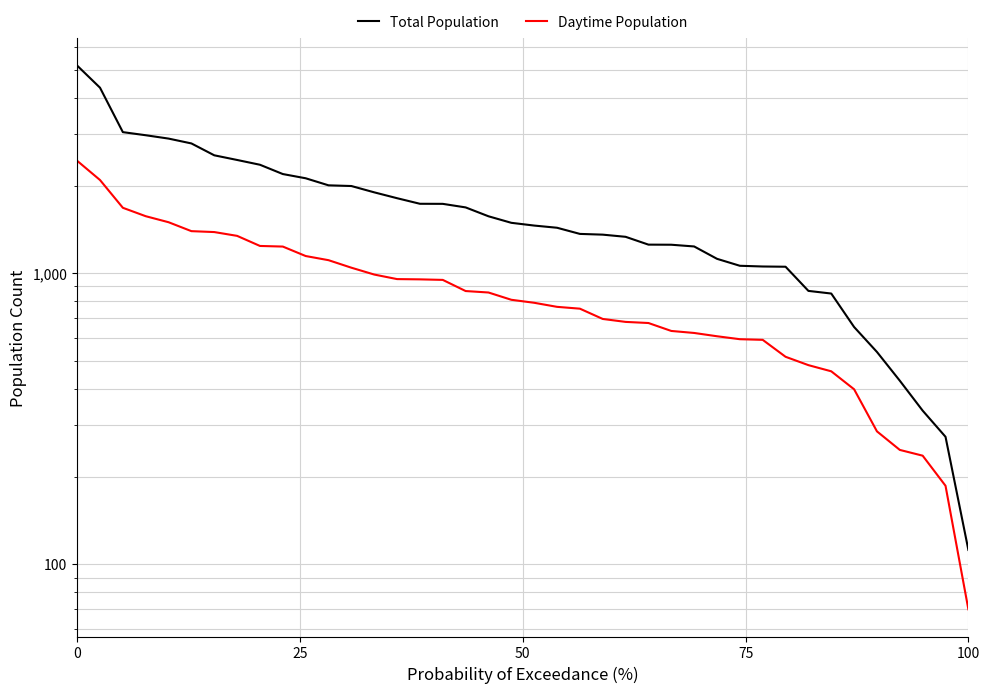

True or false: Total Population has a value of 1895 at 13.

True